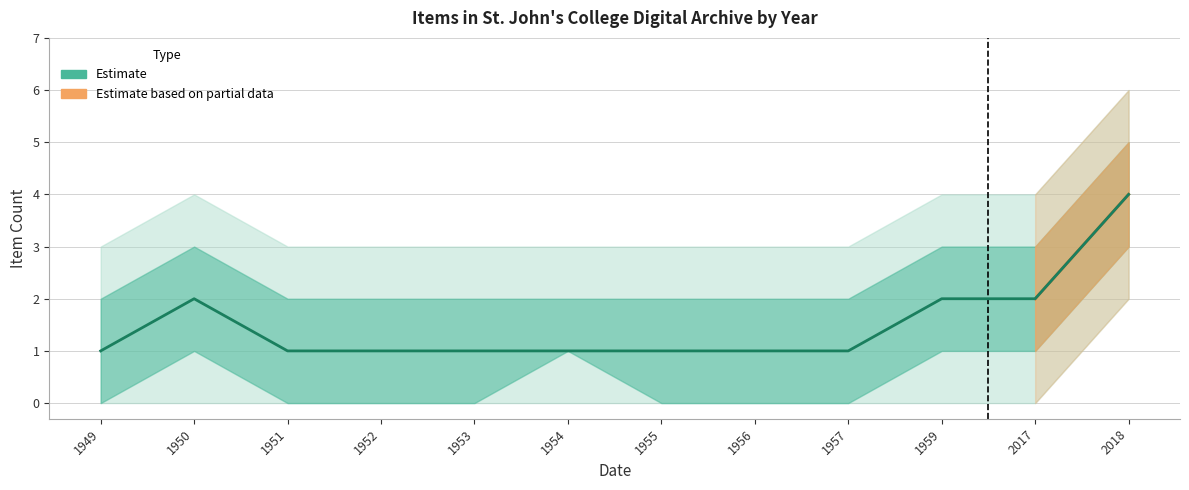

What is the value of the 7th point from the left?

1